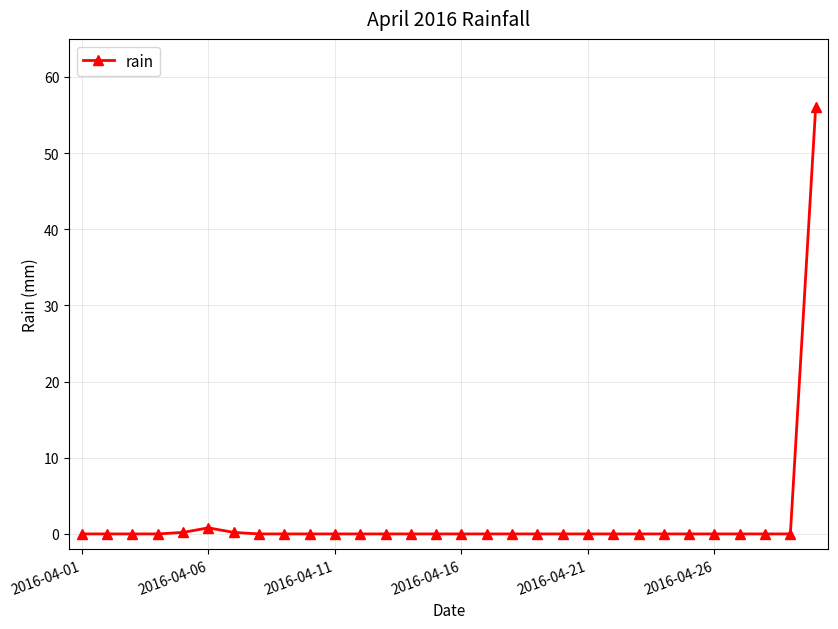

How many lines are shown in the chart?

1